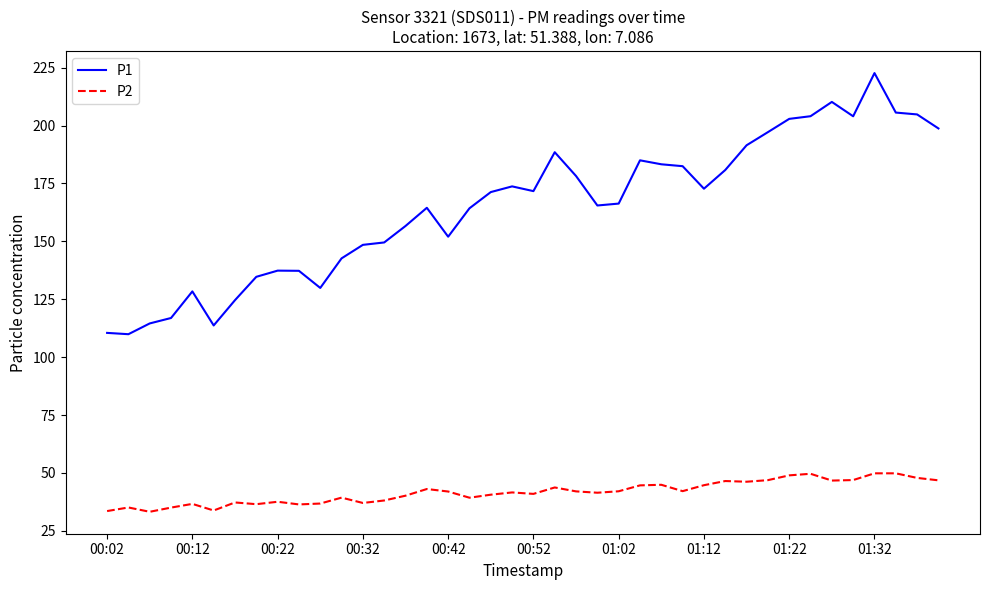

Which series has the widest spread of values?

P1